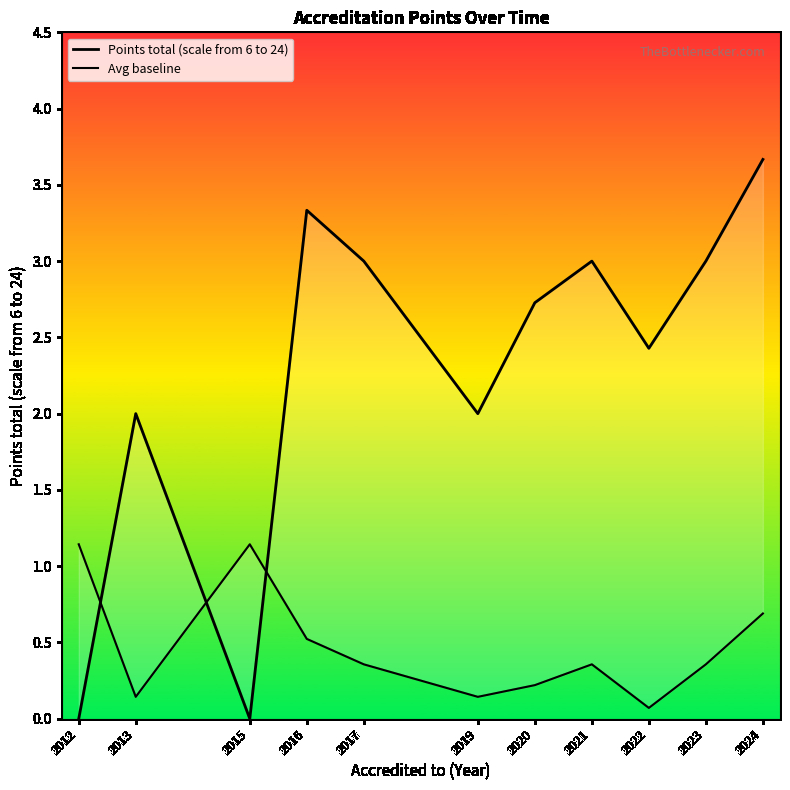

Where do Avg baseline and Points total (scale from 6 to 24) first cross each other?

2012 and 2013